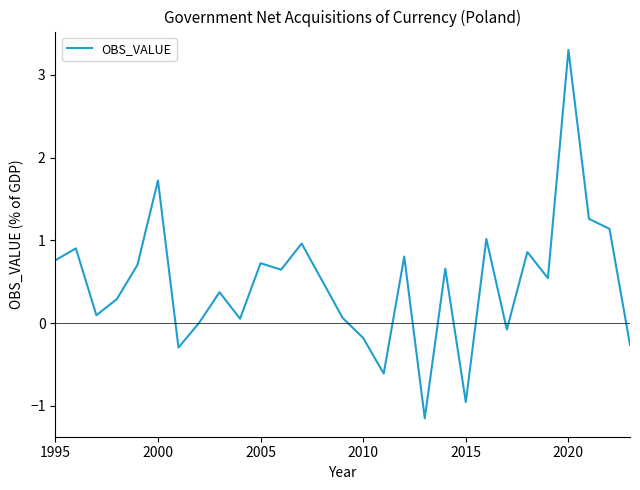

How many lines are shown in the chart?

1